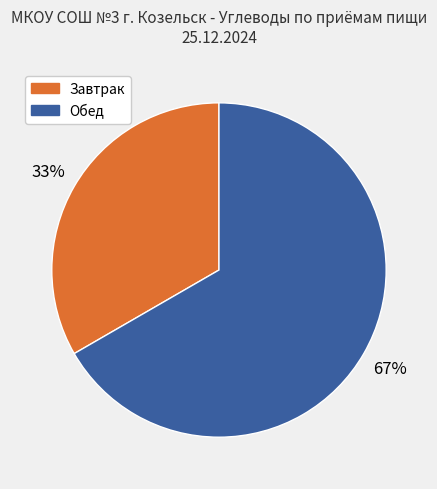

Does any single category account for the majority?

Yes